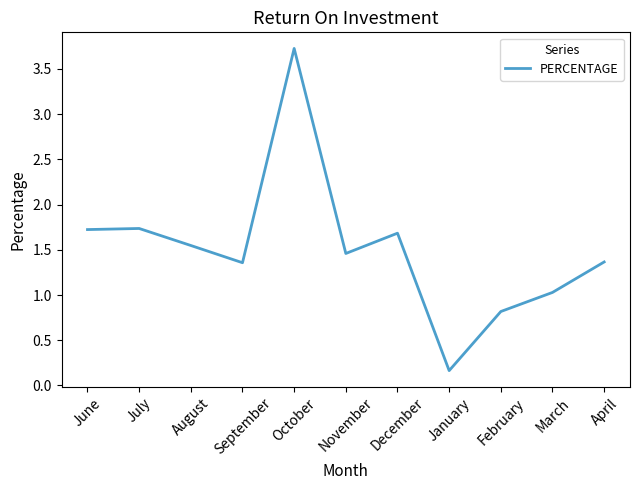

Is it true that the value at January is 0.2?

True